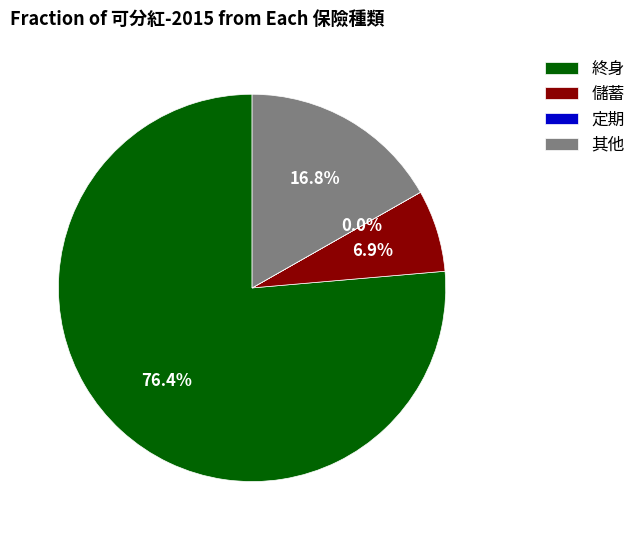

What is the largest slice in the pie chart?

終身